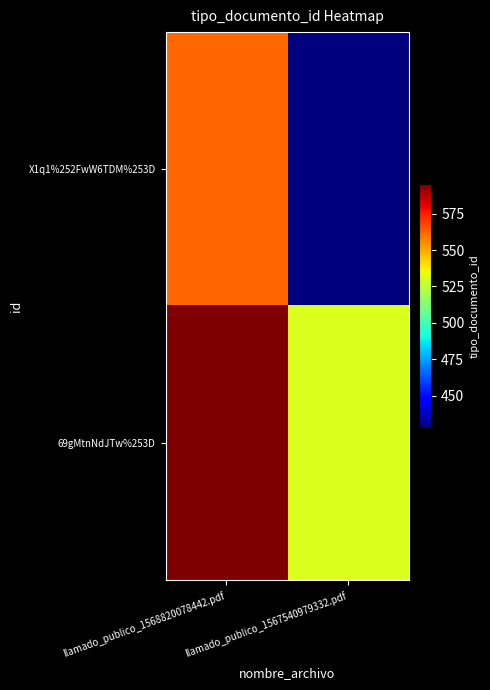

Count the number of categories in the chart.

2